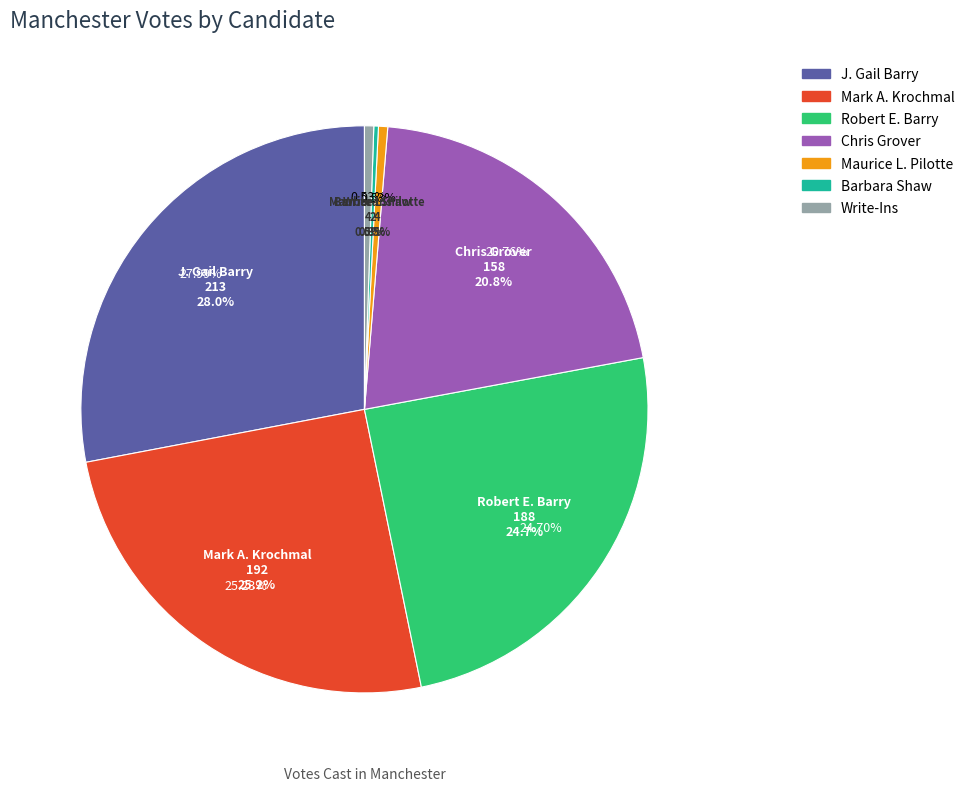

Approximately how many times larger is the value at J. Gail Barry compared to Maurice L. Pilotte?

53.2